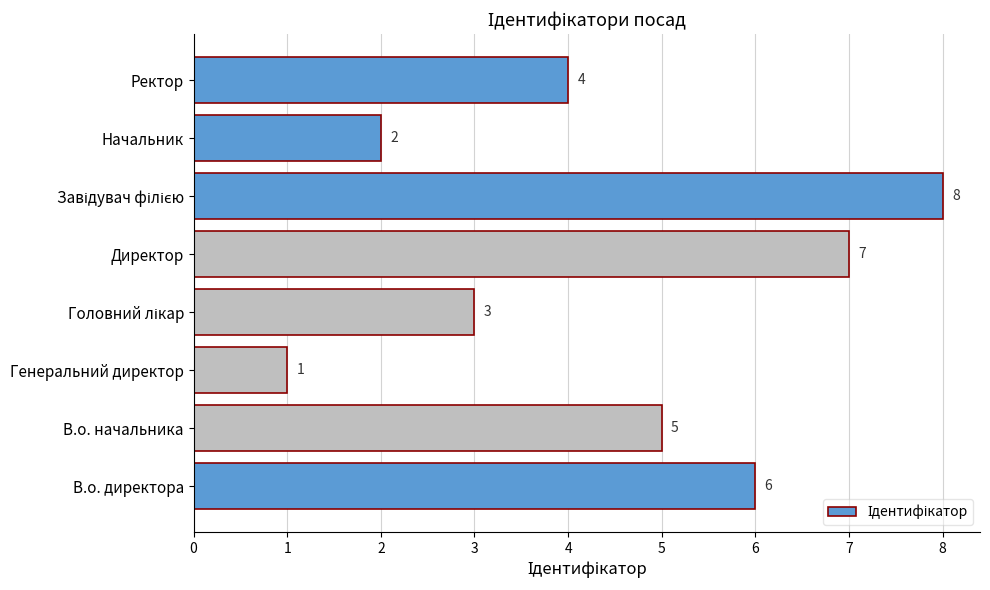

At which category does the chart reach its minimum across all series?

Генеральний директор